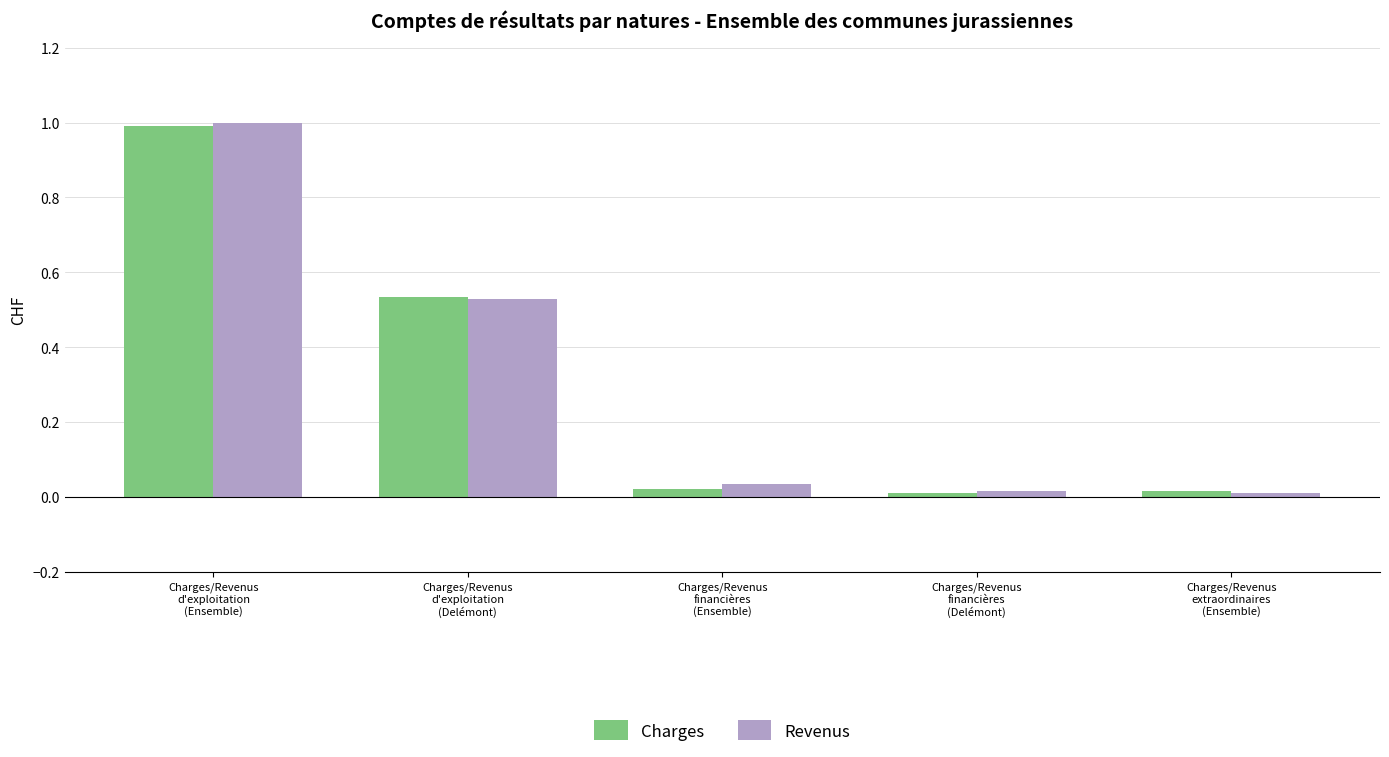

At which category does the chart reach its peak across all series?

Charges/Revenus
d'exploitation
(Ensemble)